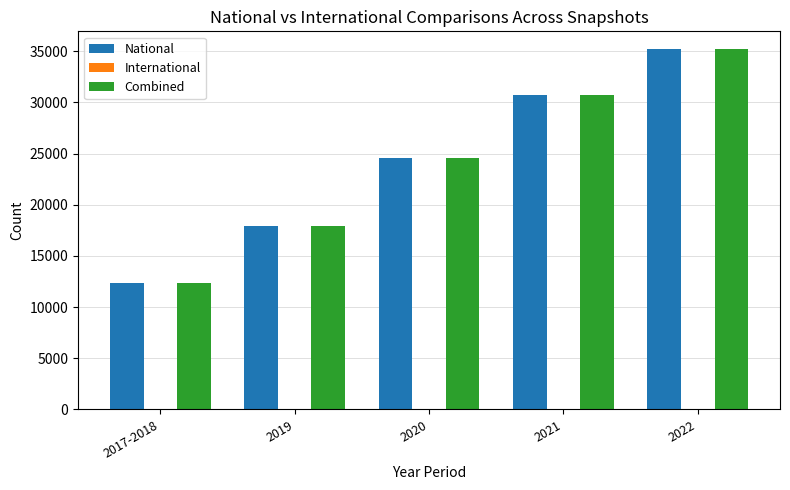

What is the sum of the National values at 2020 and 2017-2018?

36964